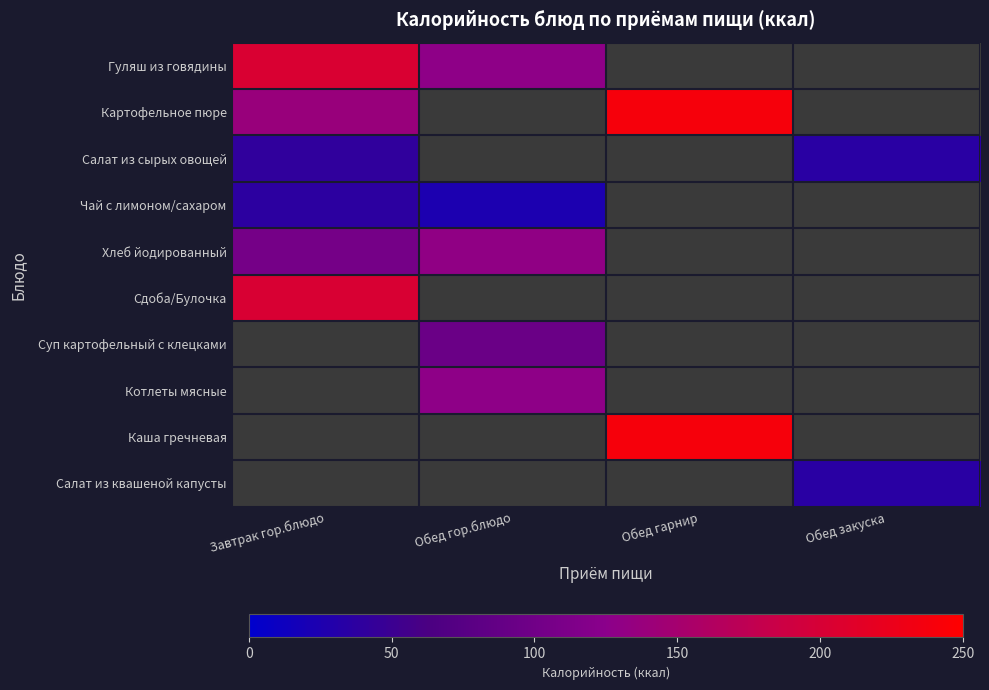

Which has a higher value, Обед гор.блюдо or Завтрак гор.блюдо?

Завтрак гор.блюдо